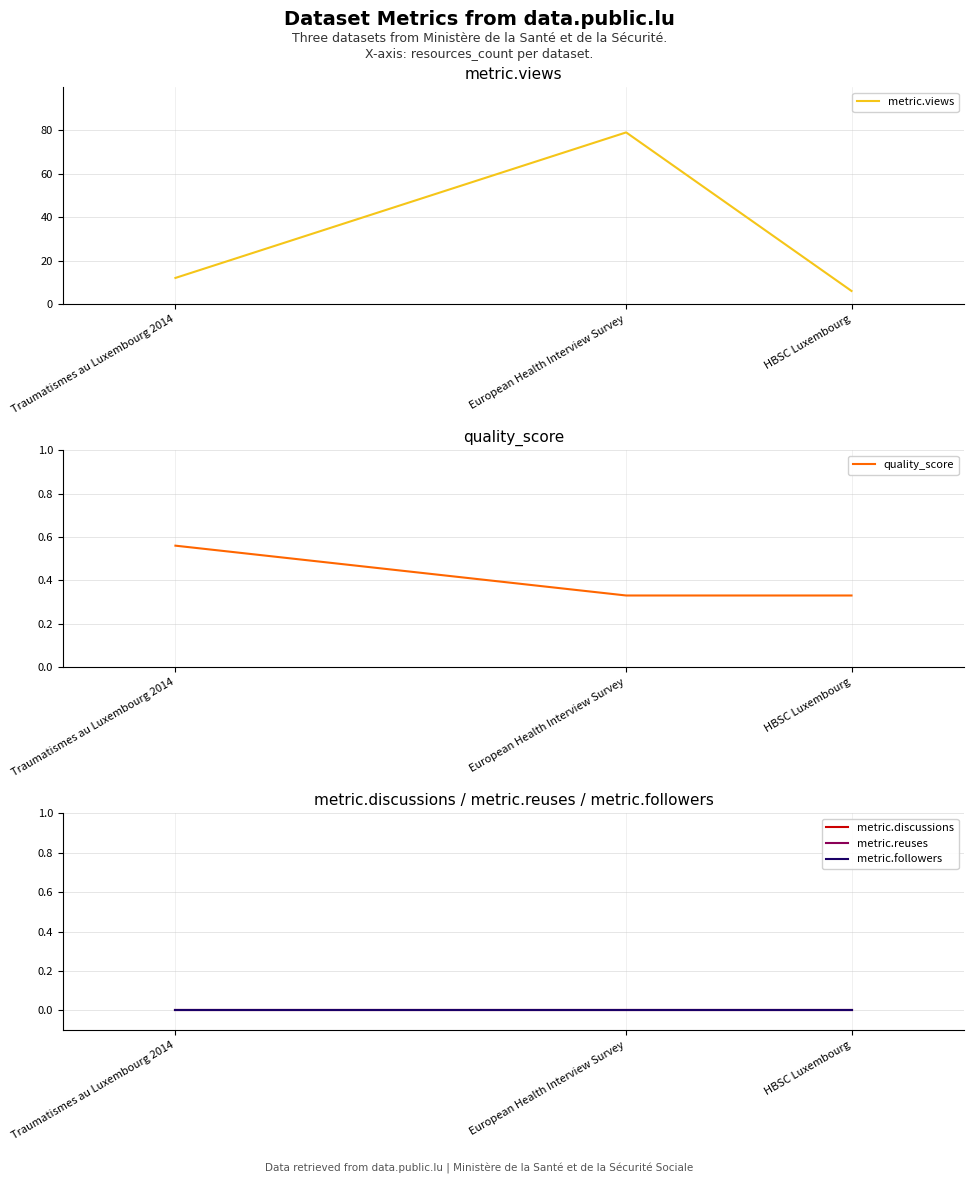

Which series has the largest total across all categories?

metric.views